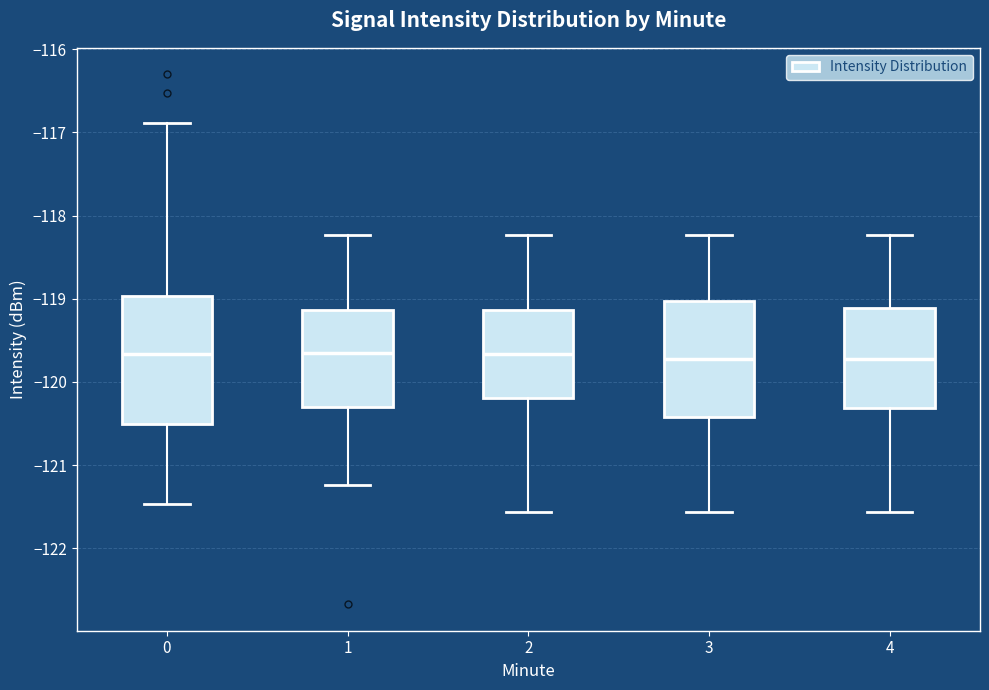

Reading left to right, read every box against the y-axis: the position of its median line, the range the box covers, and the ends of its whiskers. The values are not printed on the chart, so give them approximately, as read against the axis.

0: median -119.7, box -120.5 to -119.0, whiskers -121.5 to -116.9
1: median -119.7, box -120.3 to -119.1, whiskers -121.2 to -118.2
2: median -119.7, box -120.2 to -119.1, whiskers -121.6 to -118.2
3: median -119.7, box -120.4 to -119.0, whiskers -121.6 to -118.2
4: median -119.7, box -120.3 to -119.1, whiskers -121.6 to -118.2